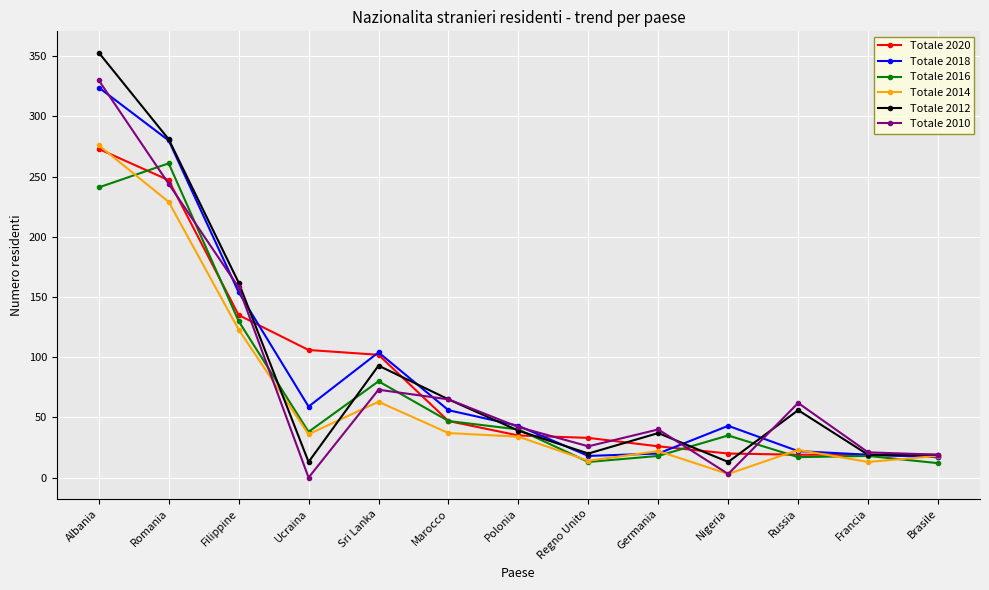

What is the label of the 13th point from the right?

Albania